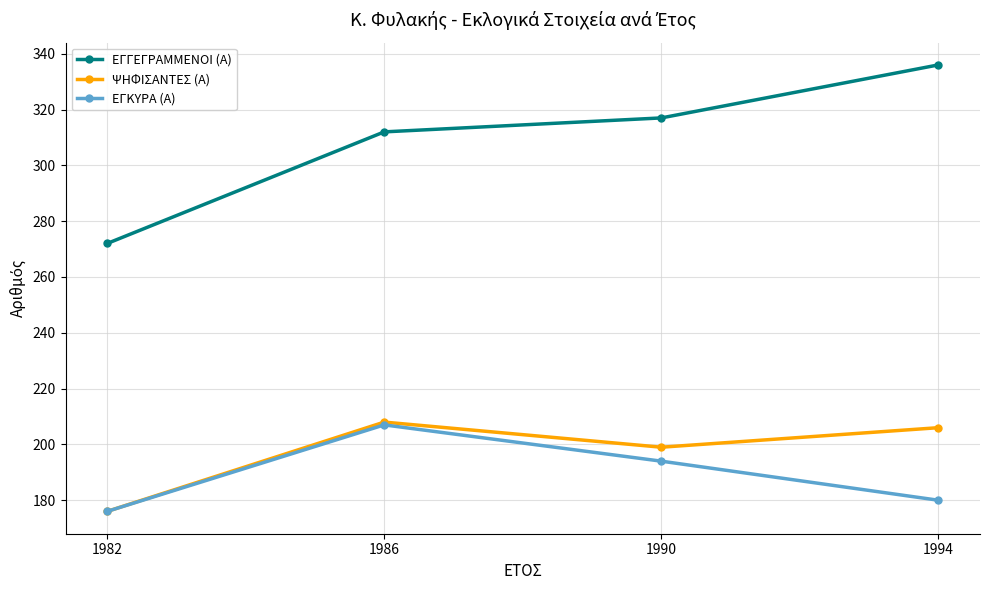

Which series has the largest total across all categories?

ΕΓΓΕΓΡΑΜΜΕΝΟΙ (Α)